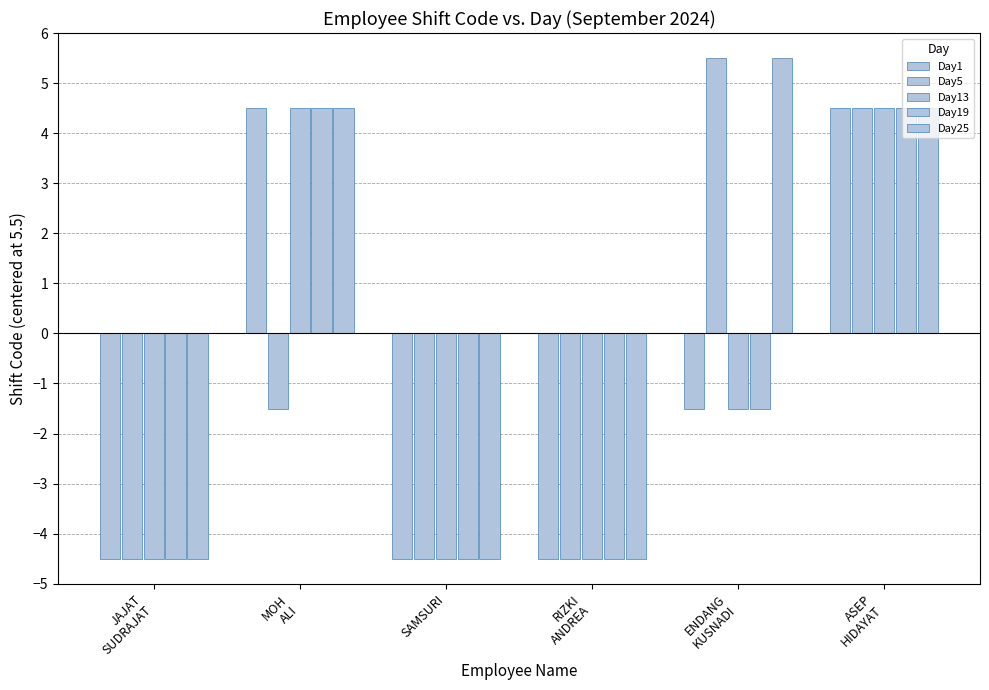

How many distinct data groups are displayed?

5